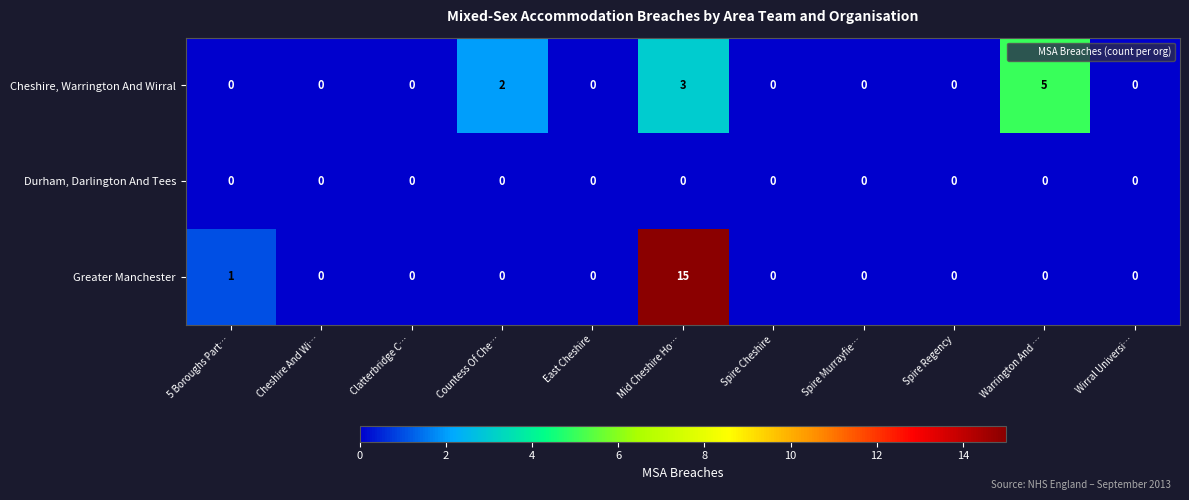

Which series has the largest total across all categories?

Greater Manchester